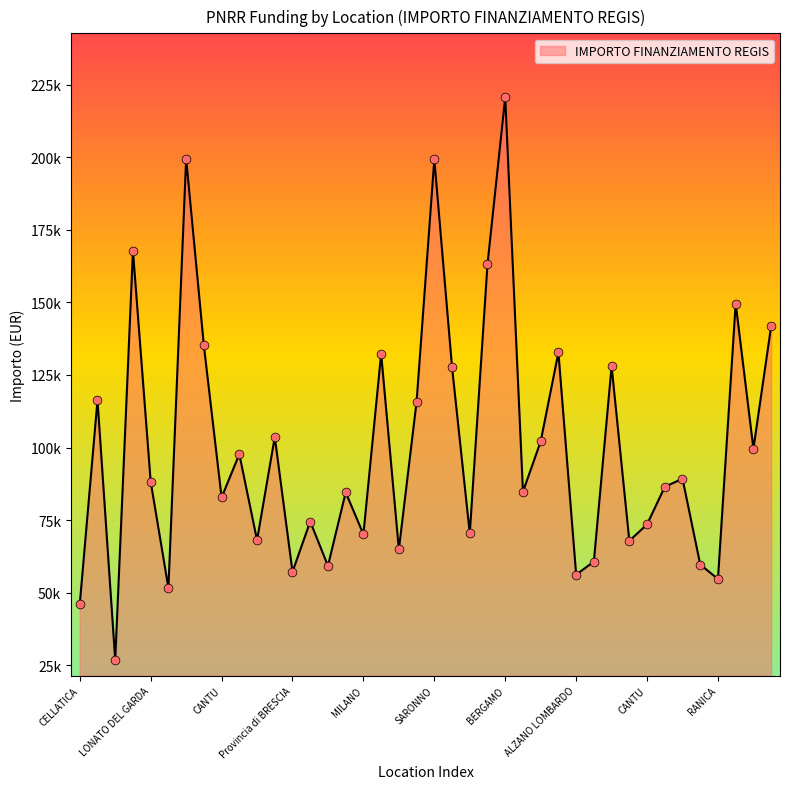

Does the chart have visible grid lines?

No